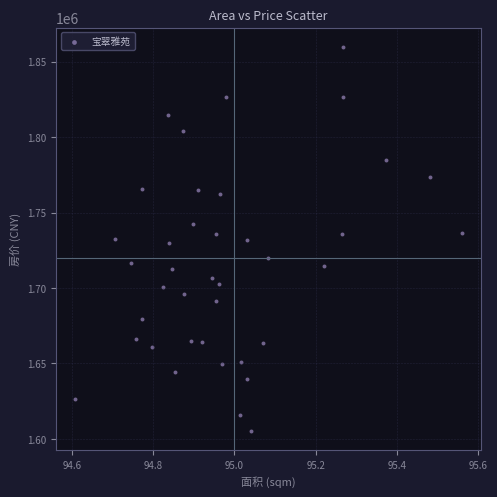

What is the range of Y values (max minus min)?

254561.7